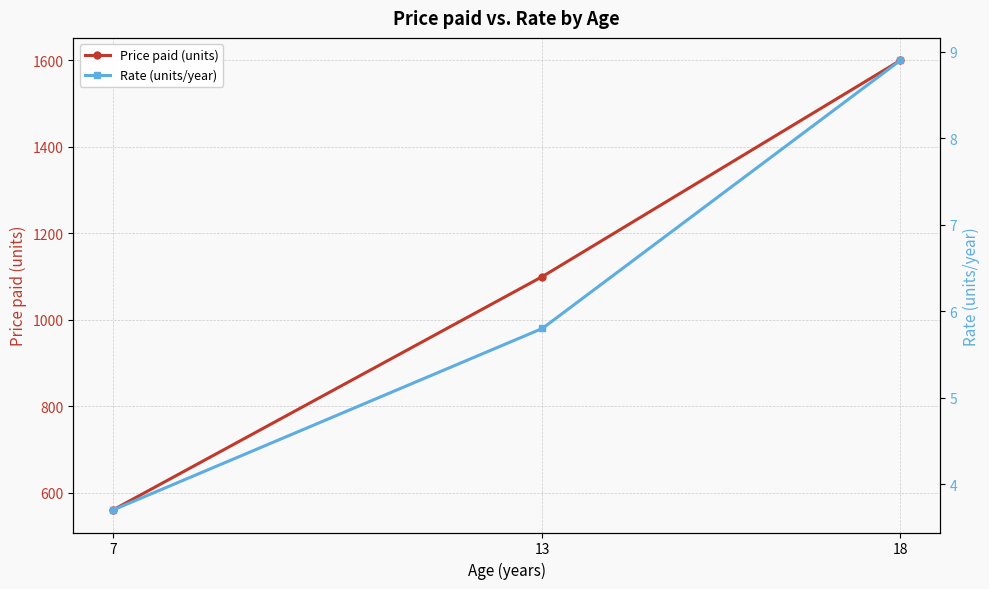

True or false: Price paid (units) has a value of 2683.5 at 18.

False